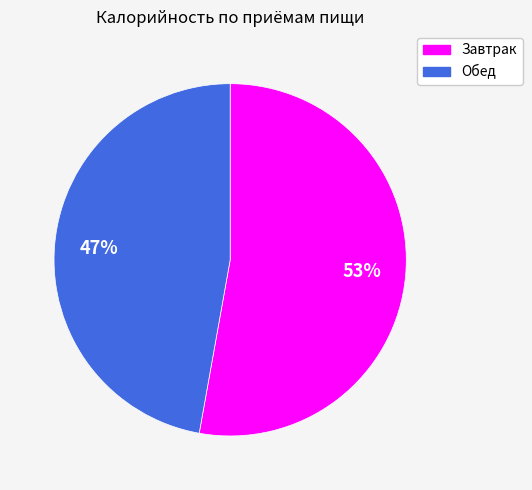

Which has a higher value, Обед or Завтрак?

Завтрак